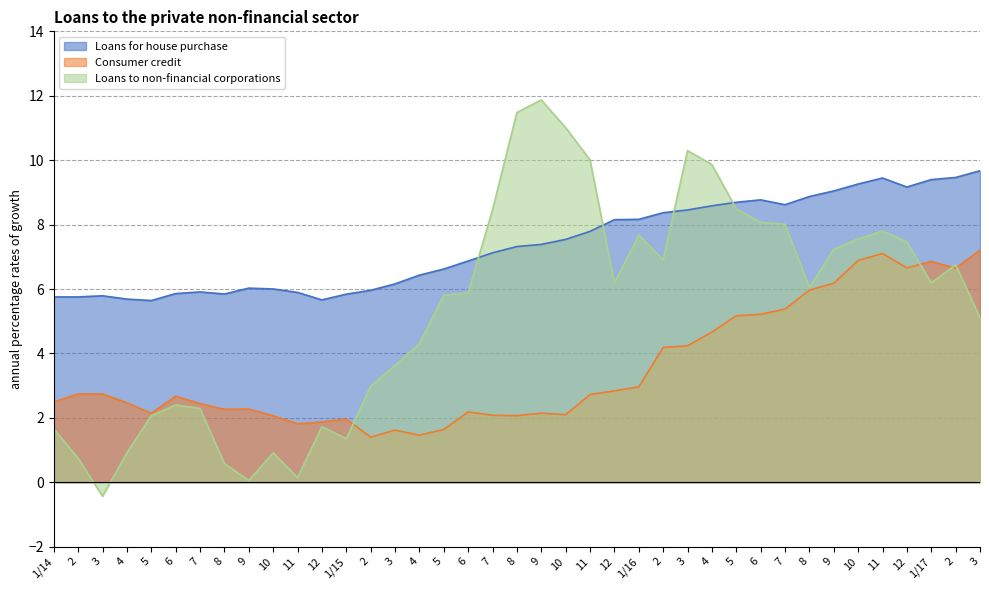

How many interior local peaks does the Loans for house purchase series have?

5